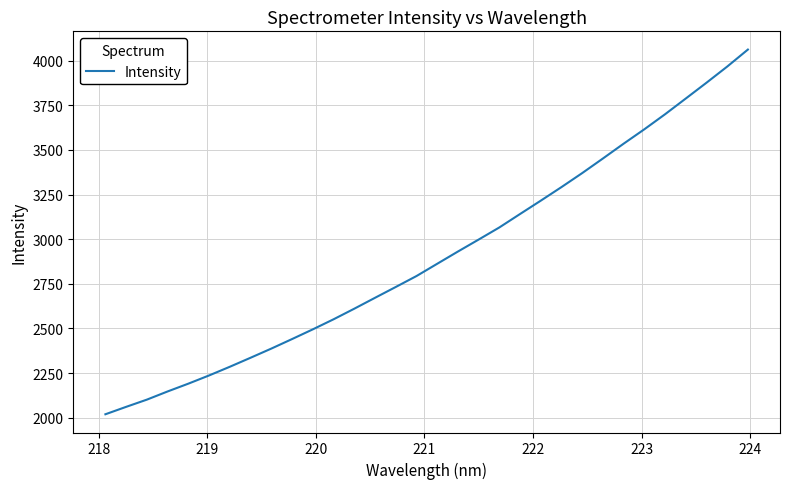

How many lines are shown in the chart?

1